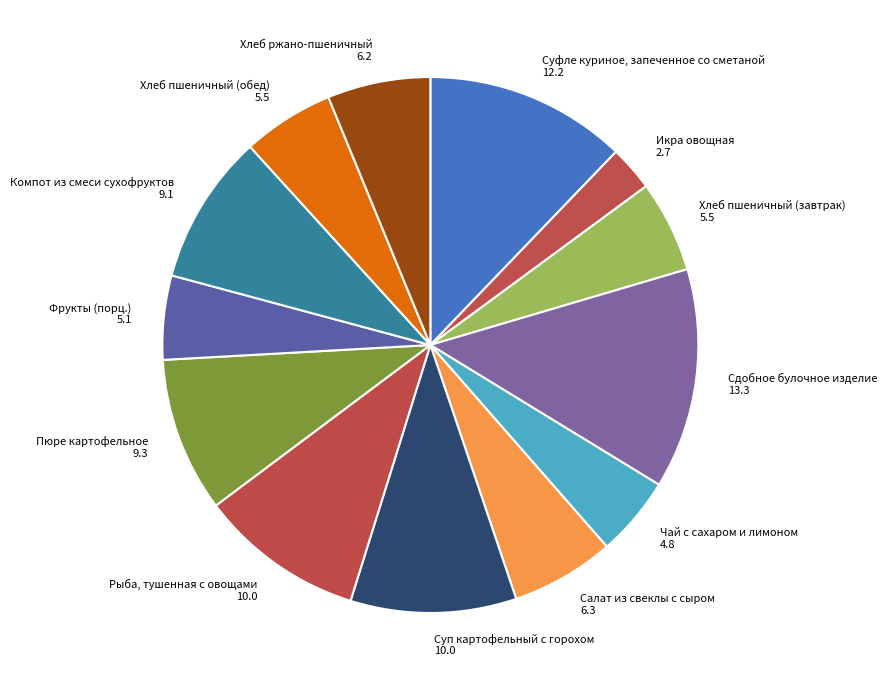

Does Икра овощная account for over 50% of the chart?

No